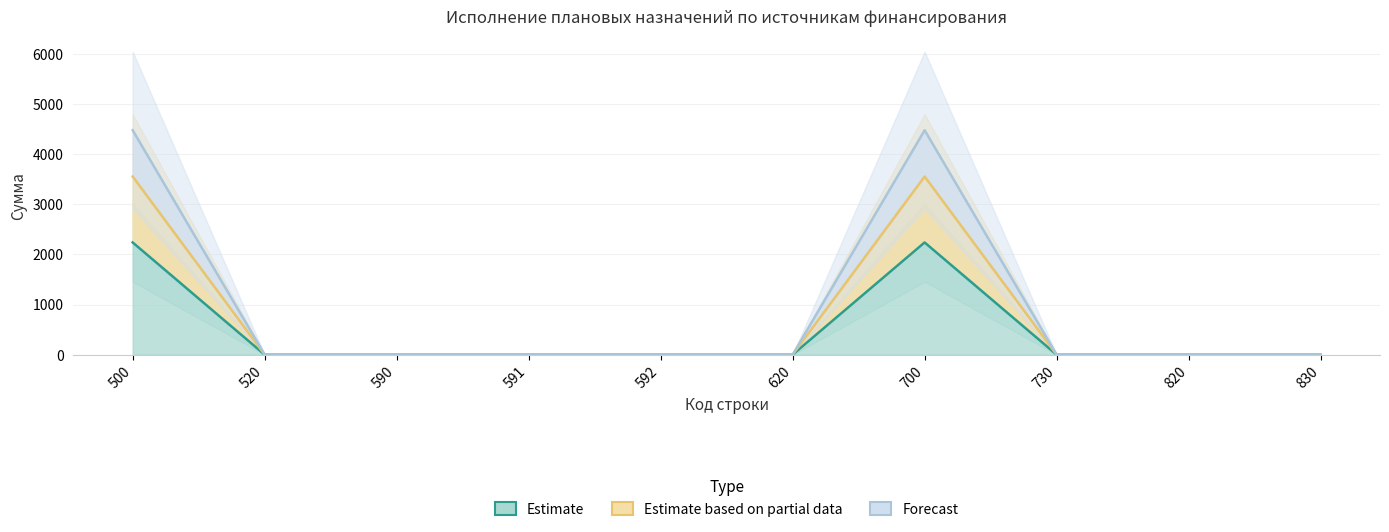

Which category has the lowest value in the Estimate based on partial data series?

520